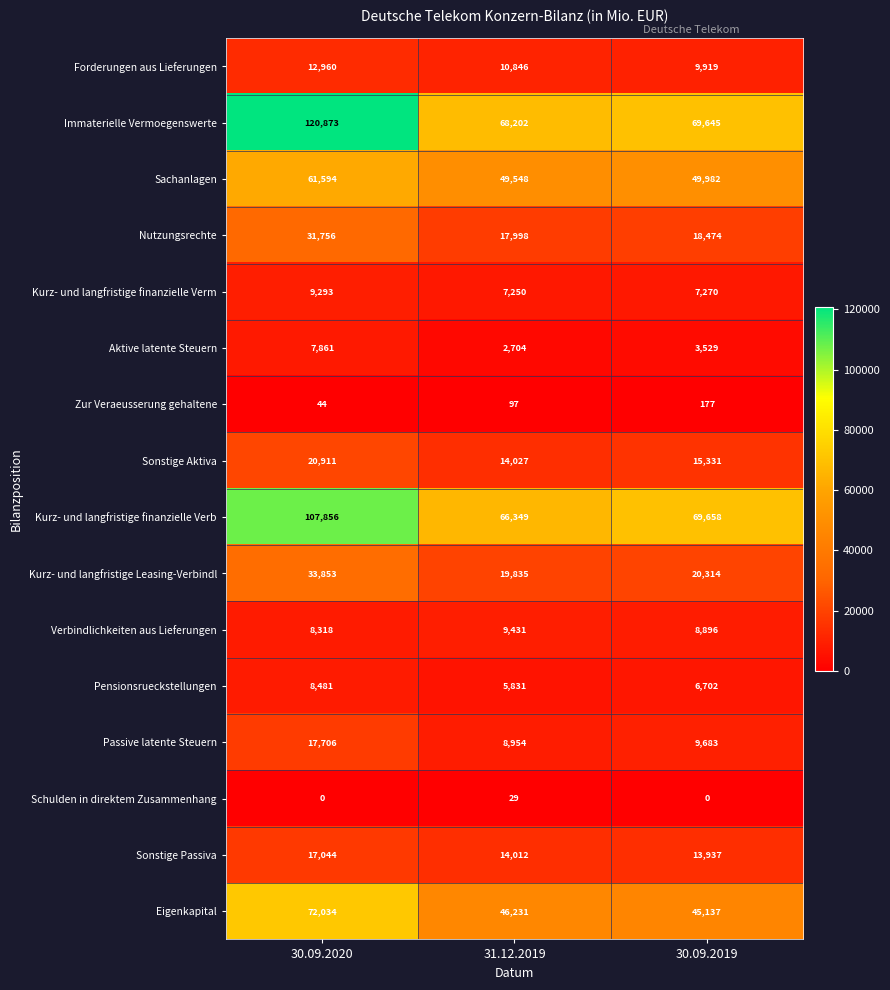

How many data points in Zur Veraeusserung gehaltene are less than 97?

1